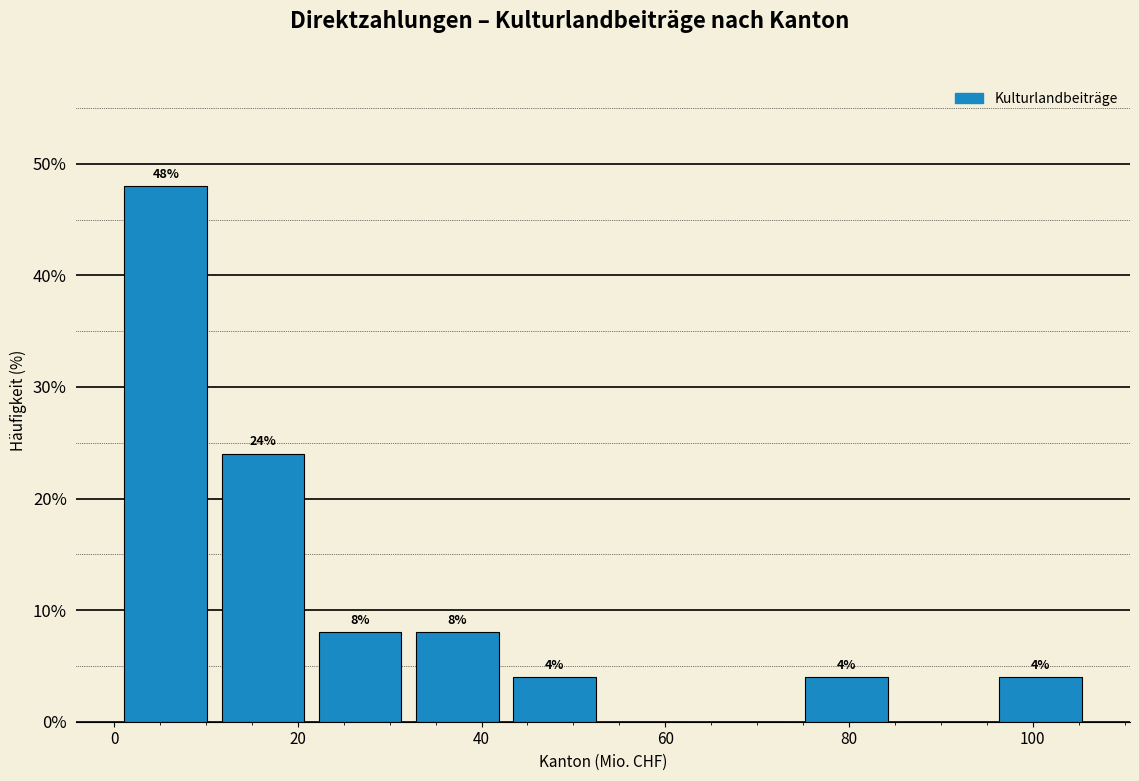

Over which range of the x-axis is the bar tallest?

0 to 10